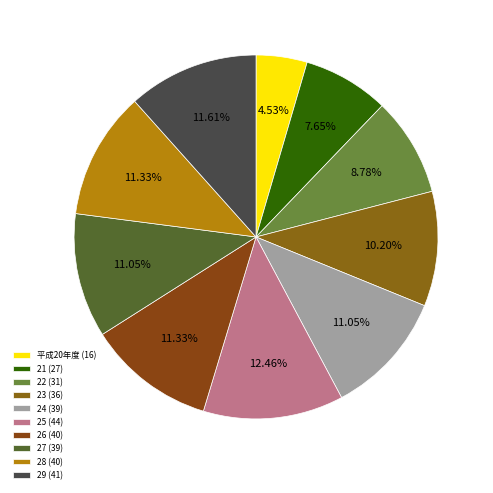

Is the sum of 24 and 26 greater than half?

No